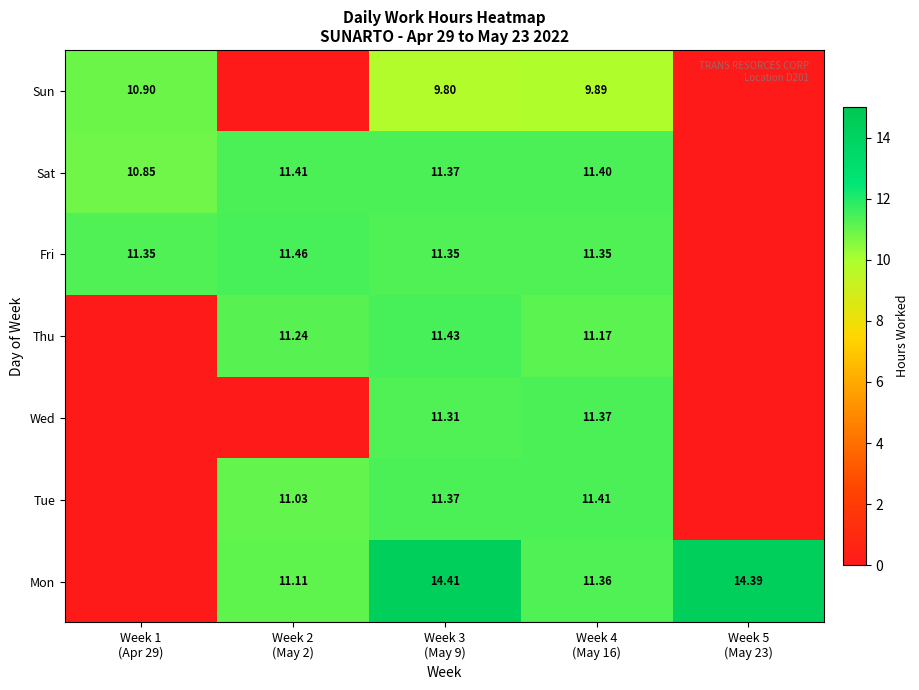

At which label is Sun closest to 5?

Week 3 (May 9)